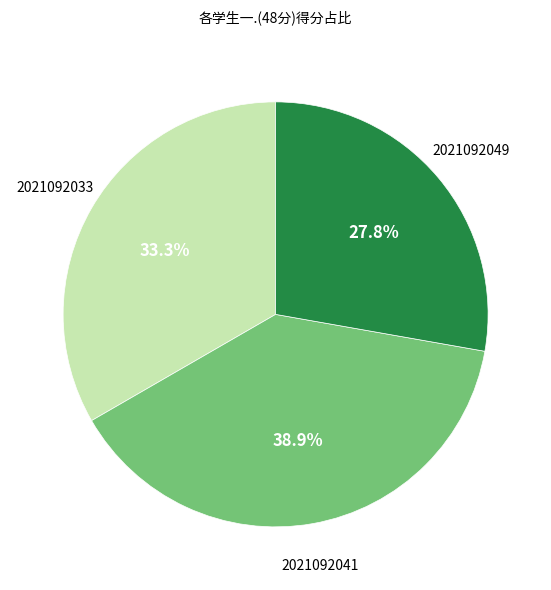

How many slices are in this pie chart?

3